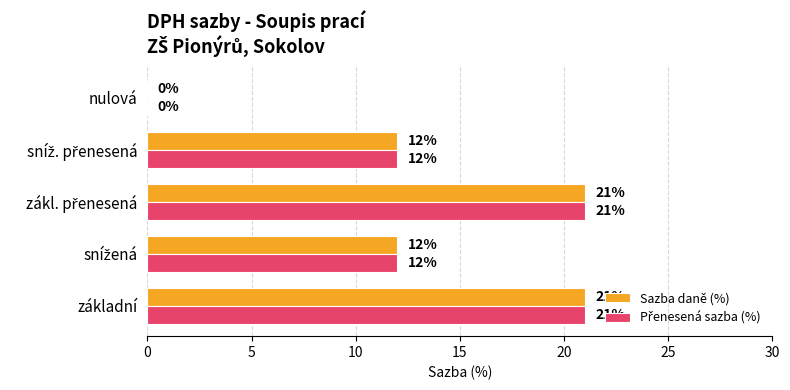

How many values in Sazba daně (%) are above zero?

4